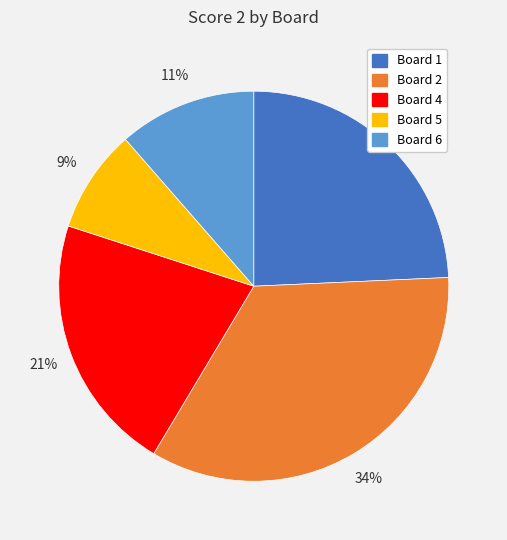

Is there any slice that represents more than half of the pie?

No